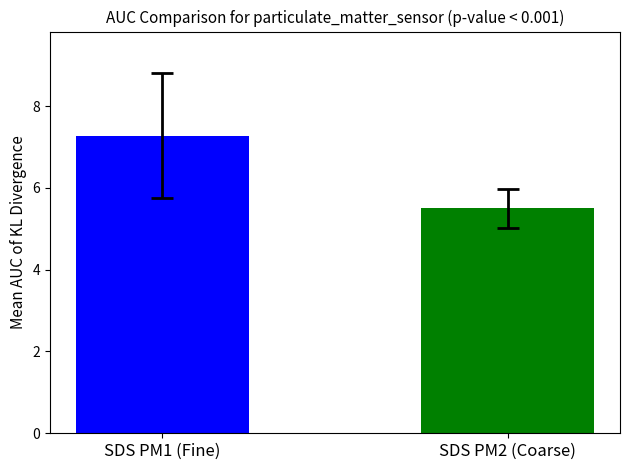

The value at SDS PM2 (Coarse) is 8.0. True or false?

False